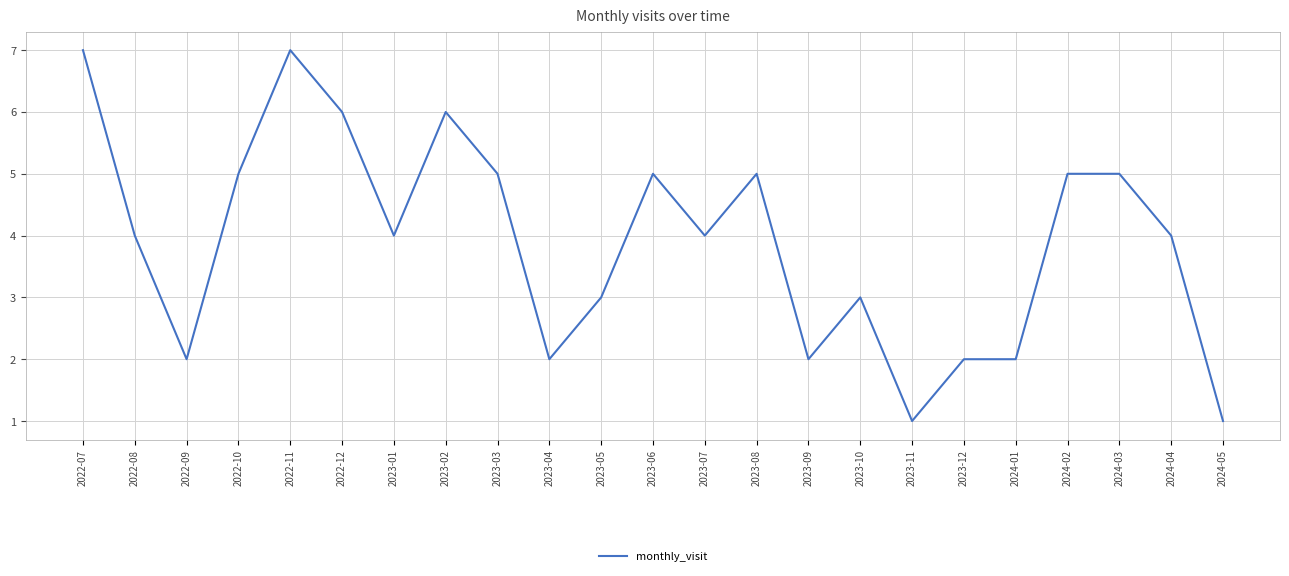

Is it true that the value at 2024-03 is 5?

True